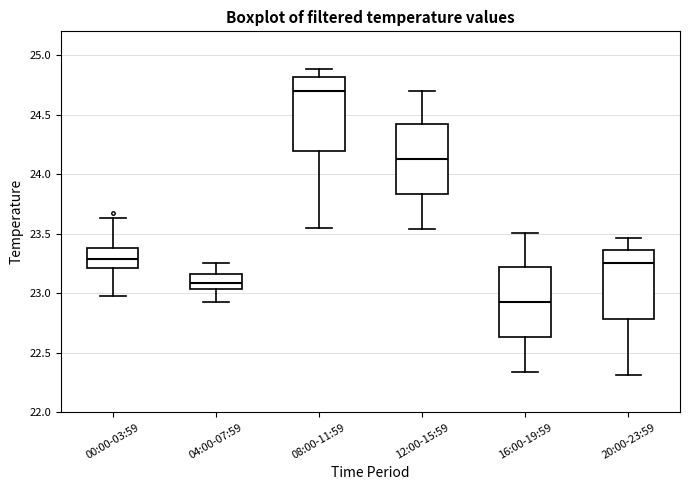

Which box's median line is the lowest?

16:00-19:59